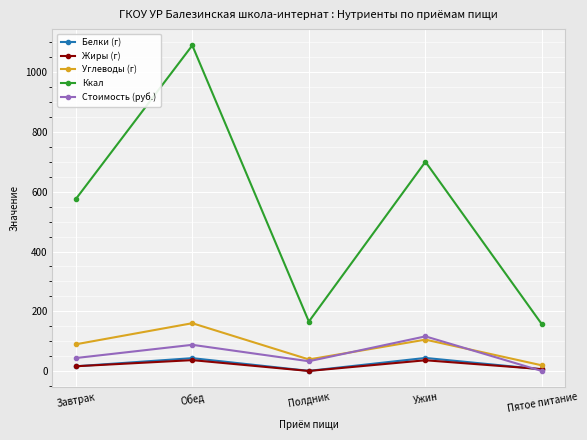

Which series has the largest total across all categories?

Ккал